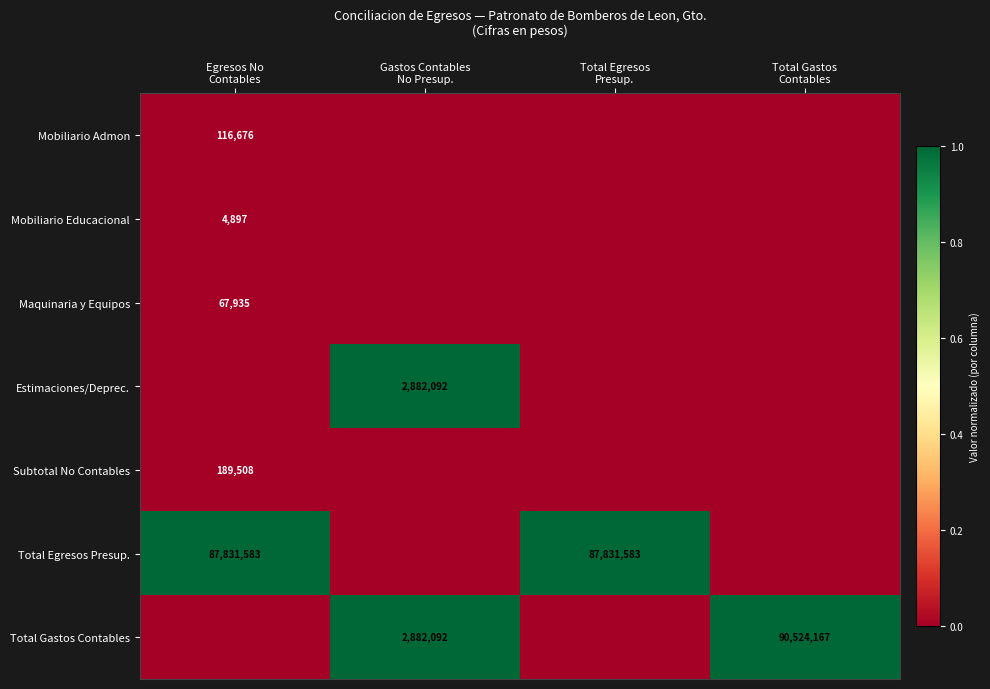

Is it true that Estimaciones/Deprec. equals 0.4 at Egresos No Contables?

False